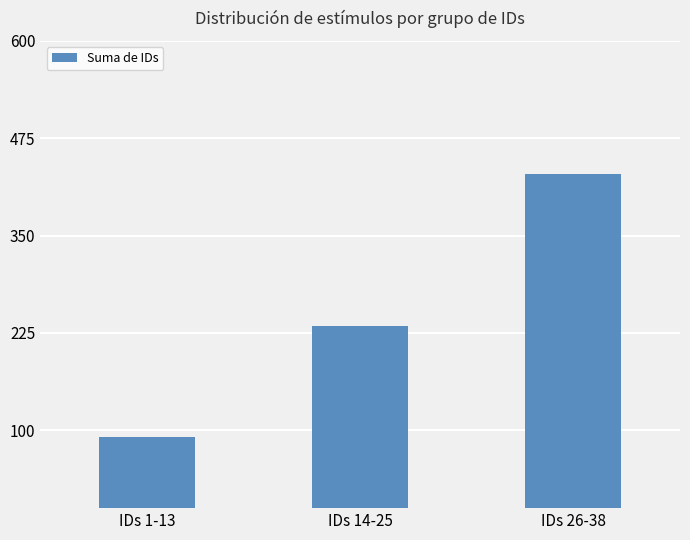

What is the value of the 3rd bar from the left?

429